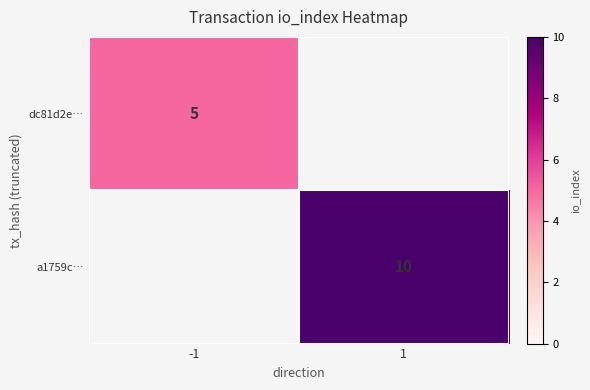

At -1, list the series in order from smallest to largest.

dc81d2e…, a1759c…